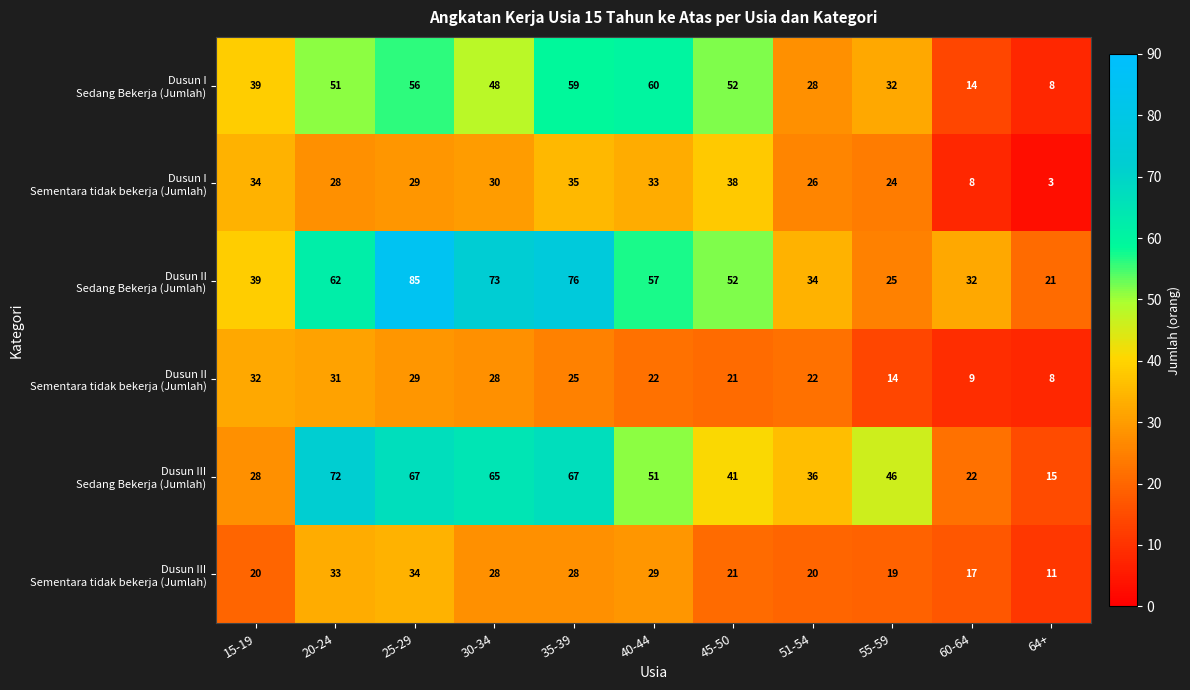

What is the difference between the highest and lowest values at 35-39?

51